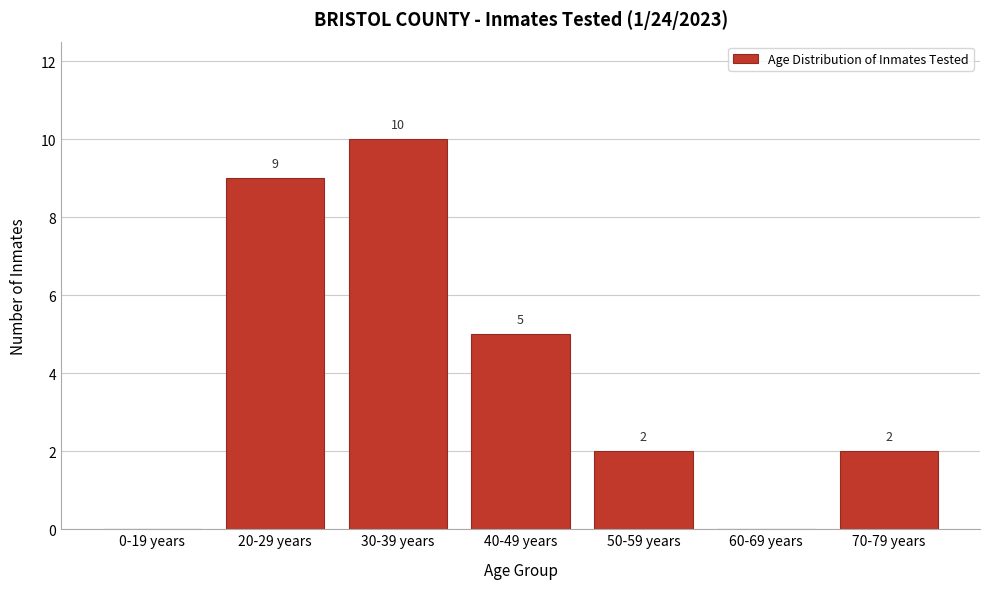

Reading left to right, list all the values displayed in this chart.

0-19 years=0	20-29 years=9	30-39 years=10	40-49 years=5	50-59 years=2	60-69 years=0	70-79 years=2